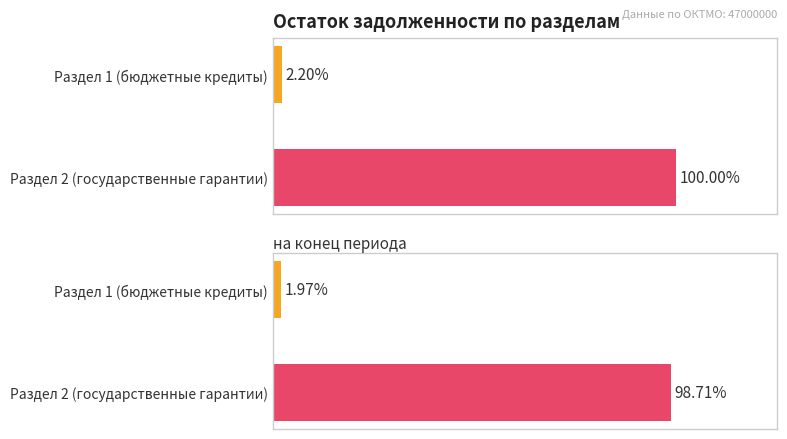

The на начало года series shows 27639905256.6 at Раздел 2 (государственные гарантии). True or false?

False